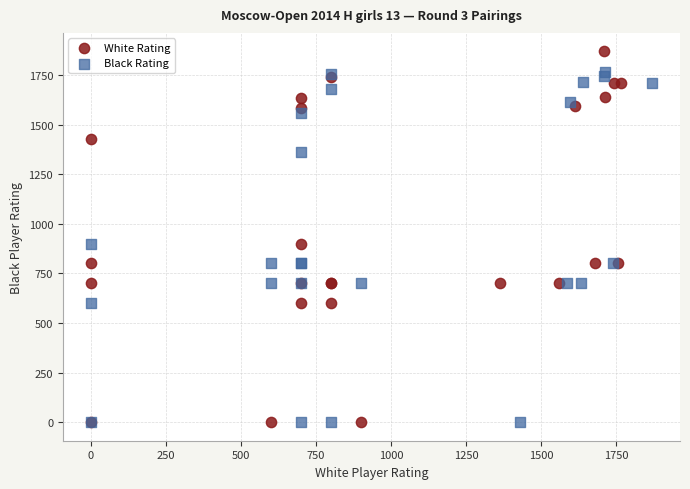

Which series reaches the maximum Y coordinate?

White Rating